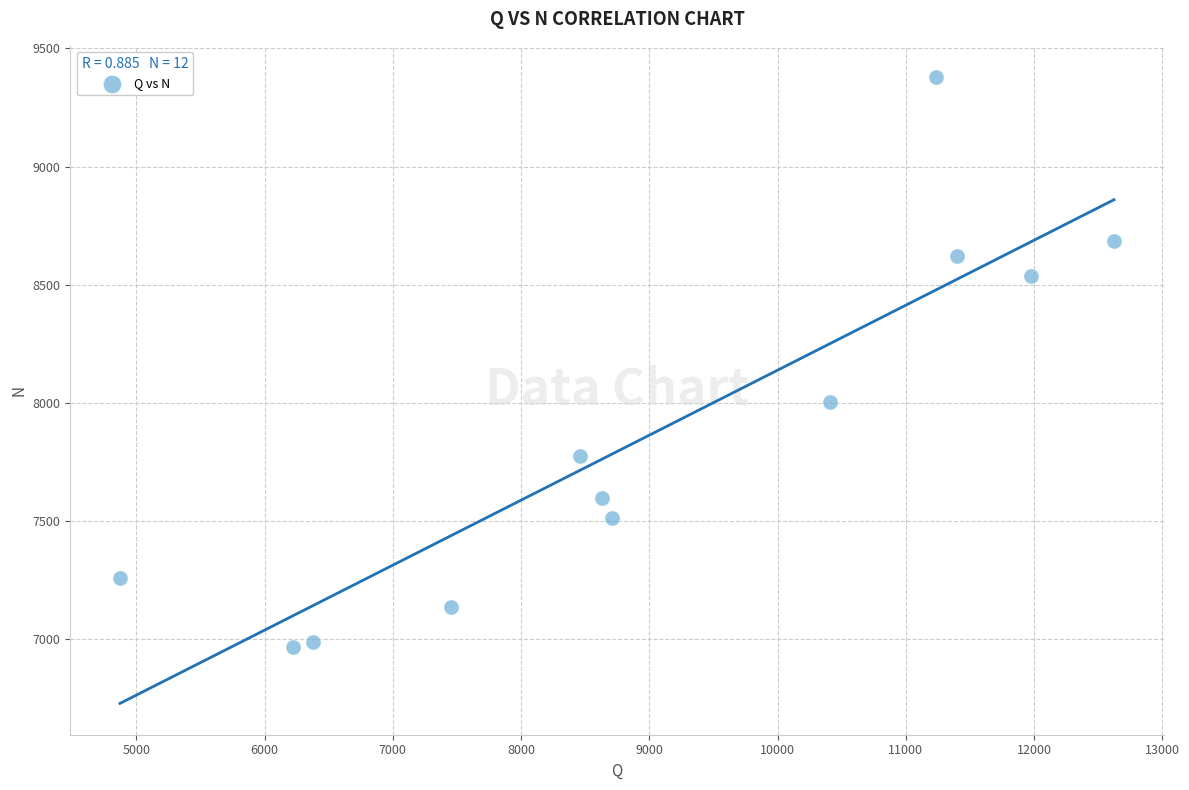

What is the average Y value?

7872